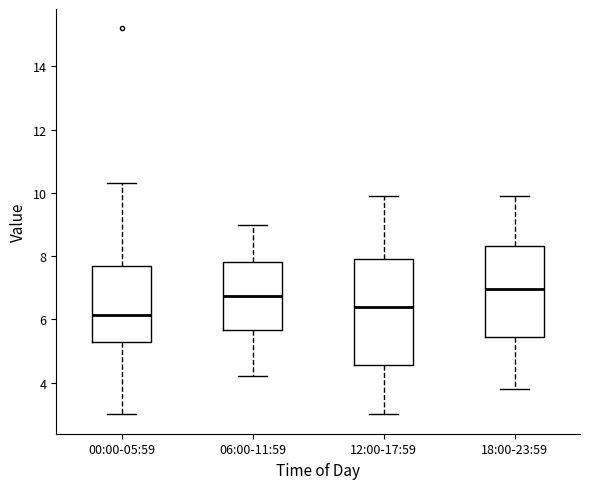

Which box's median line is the lowest?

00:00-05:59